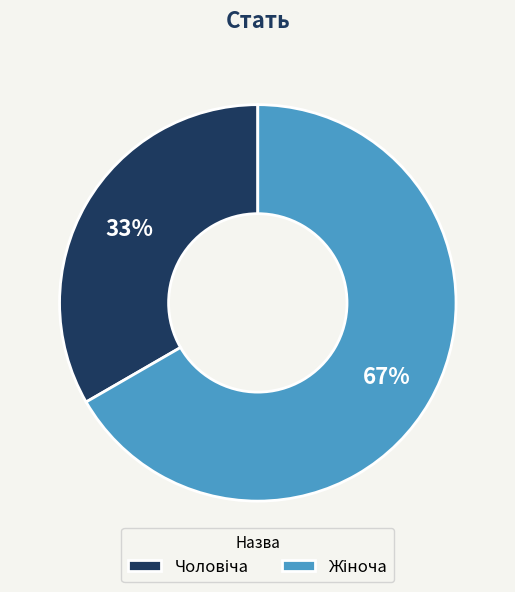

Is there any slice that represents more than half of the pie?

Yes